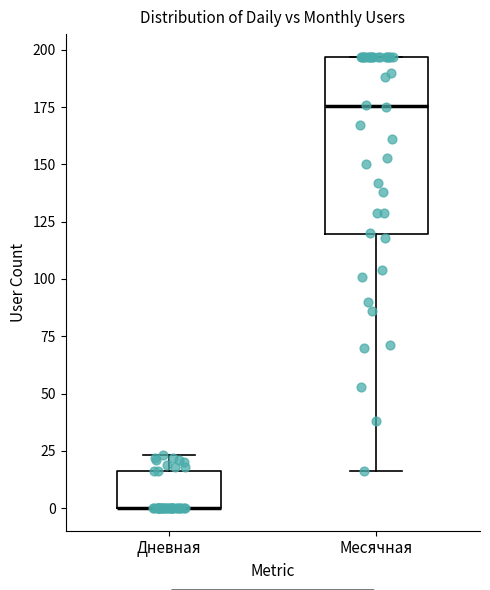

Reading left to right, read every box against the y-axis: the position of its median line, the range the box covers, and the ends of its whiskers. The values are not printed on the chart, so give them approximately, as read against the axis.

Дневная: median 0 (drawn on the box's lower edge), box 0 to 15, whiskers 0 to 25
Месячная: median 175, box 120 to 195, whiskers 15 to 195